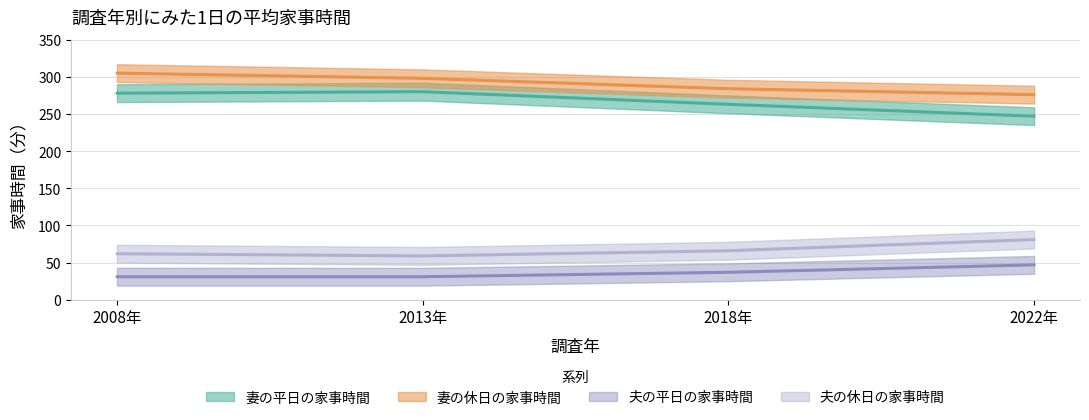

What is the value of the 妻の平日の家事時間 point at the 4th from the left?

247